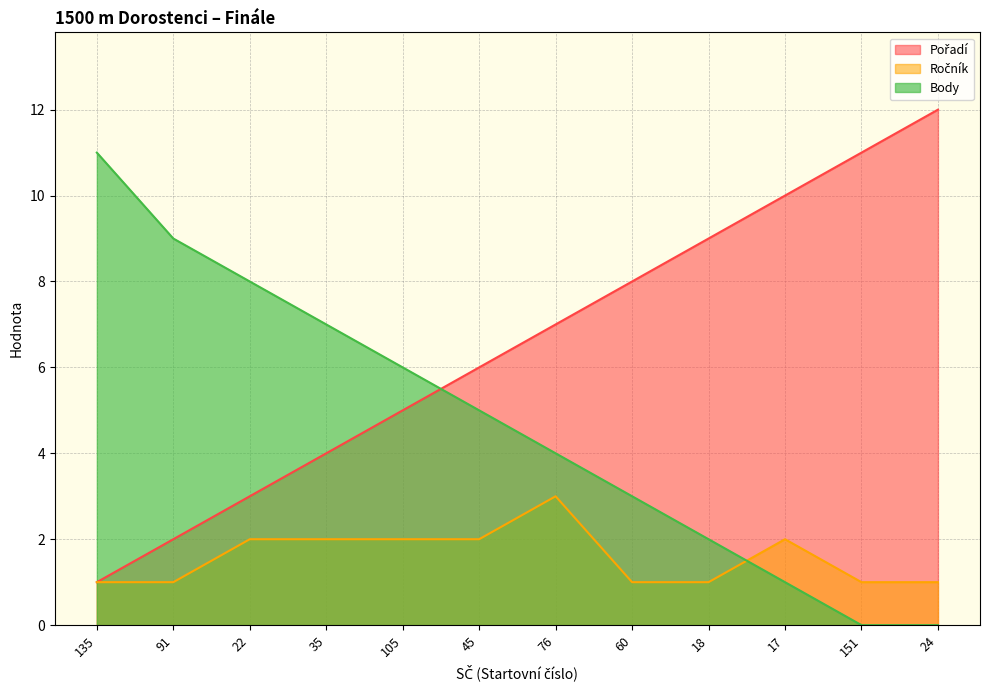

Reading left to right, list all the values displayed in this chart.

Pořadí: 135=1	91=2	22=3	35=4	105=5	45=6	76=7	60=8	18=9	17=10	151=11	24=12
Ročník: 135=1	91=1	22=2	35=2	105=2	45=2	76=3	60=1	18=1	17=2	151=1	24=1
Body: 135=11	91=9	22=8	35=7	105=6	45=5	76=4	60=3	18=2	17=1	151=0	24=0